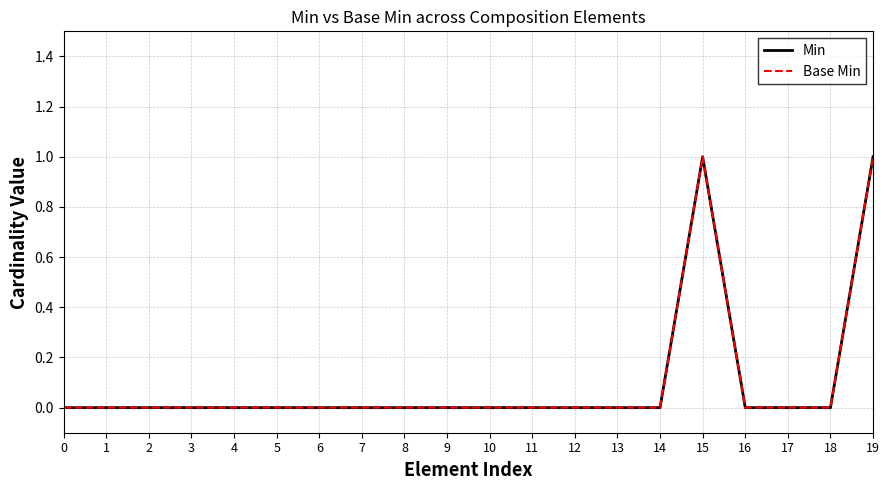

At 8, list the series in order from smallest to largest.

Min, Base Min